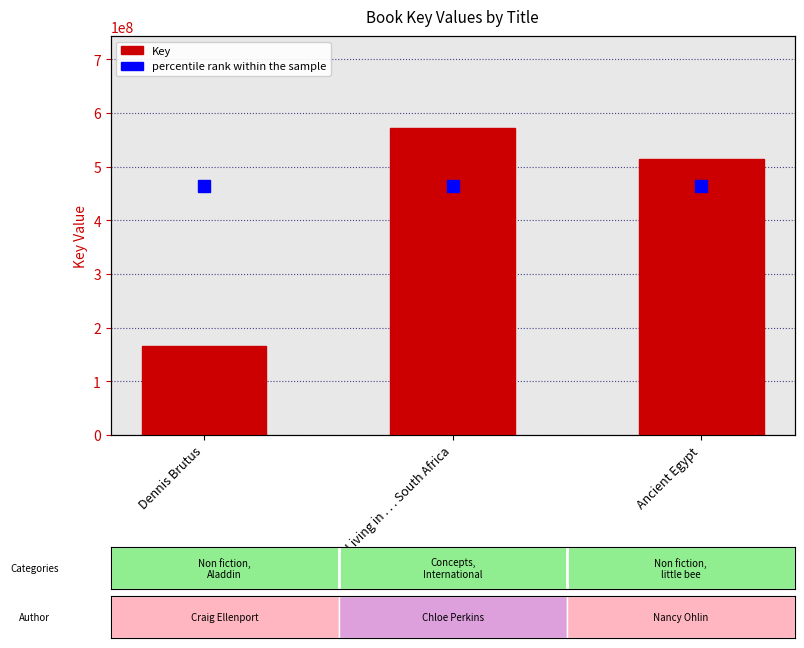

What value does the data have at Living in . . . South Africa, to the nearest 50?

571667650